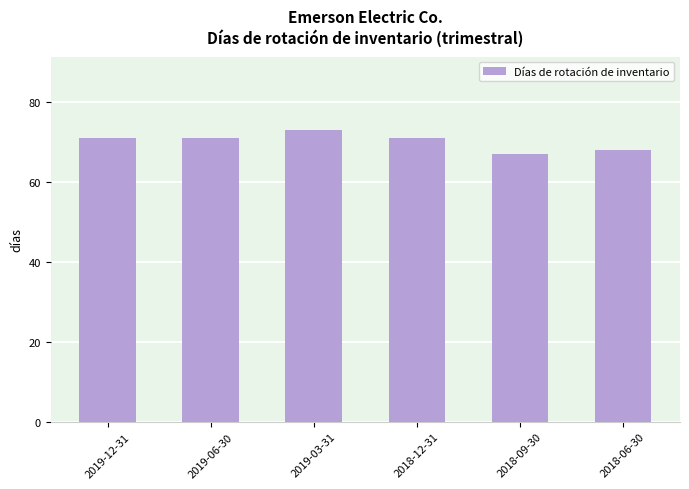

The value at 2019-03-31 is 73. True or false?

True